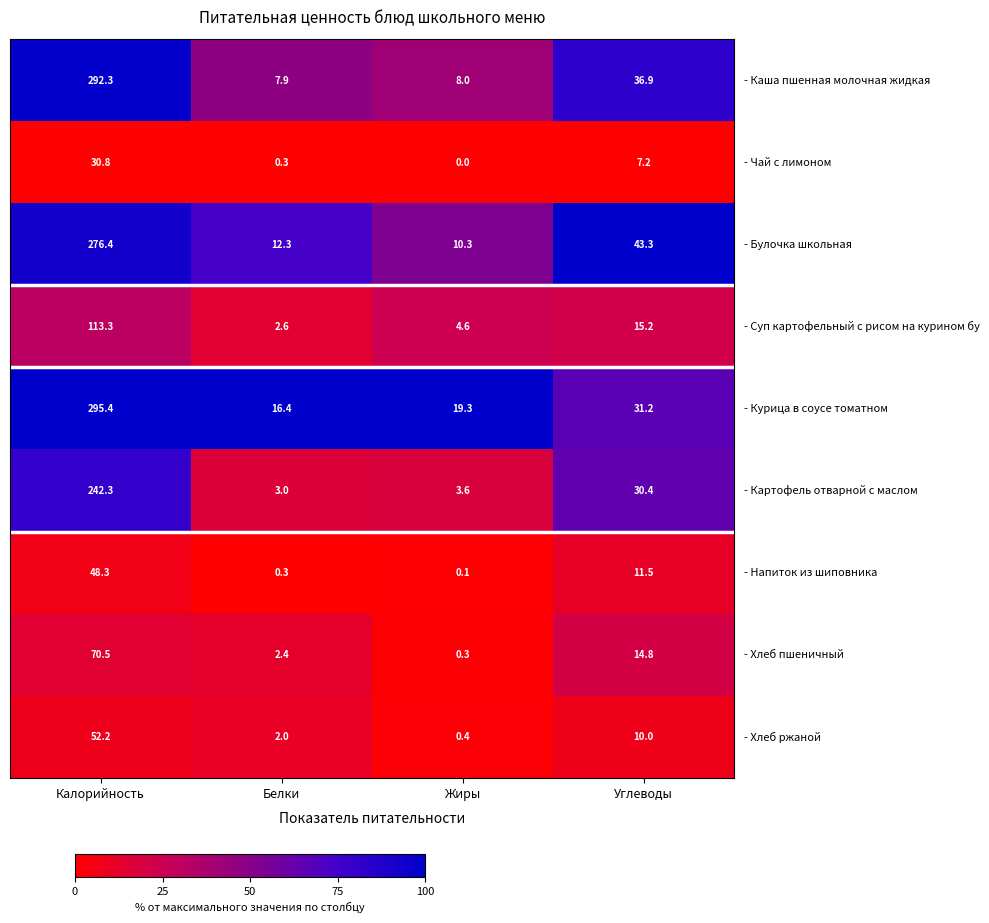

How many categories are shown in the chart?

4